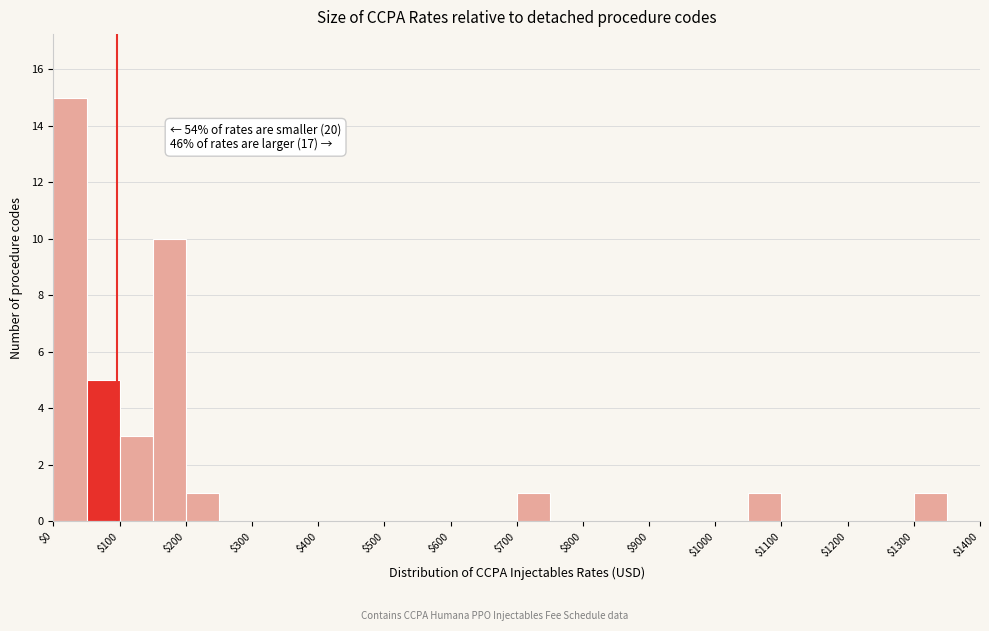

Over which range of the x-axis is the bar tallest?

0 to 50